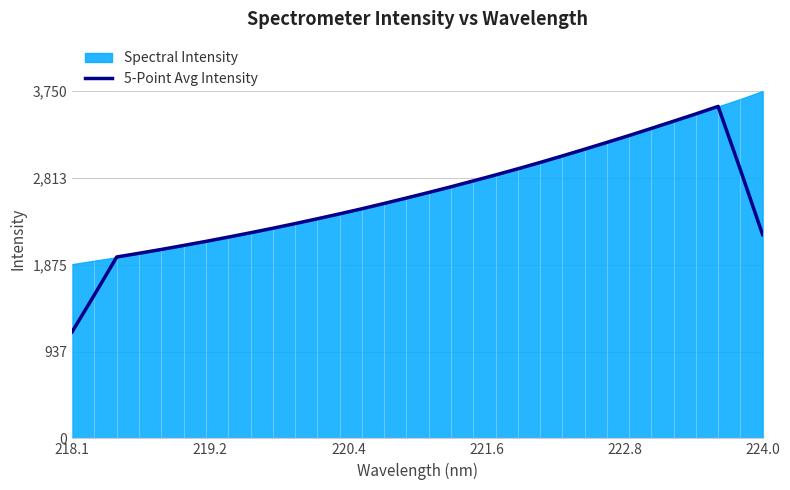

What is the smallest value displayed?

1151.2